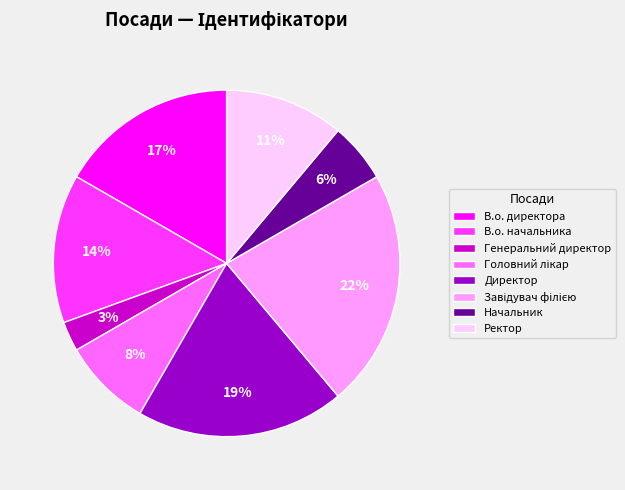

To the nearest percent, what portion does Директор represent?

19%